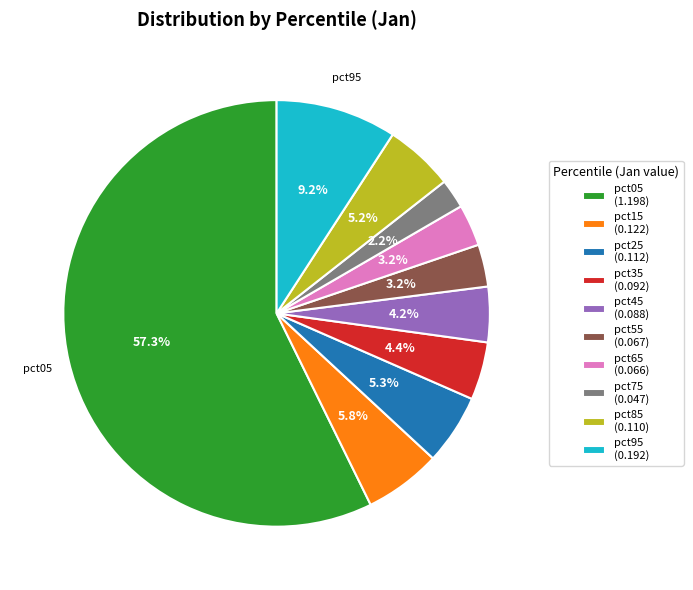

To the nearest percent, what portion does pct85 represent?

5%